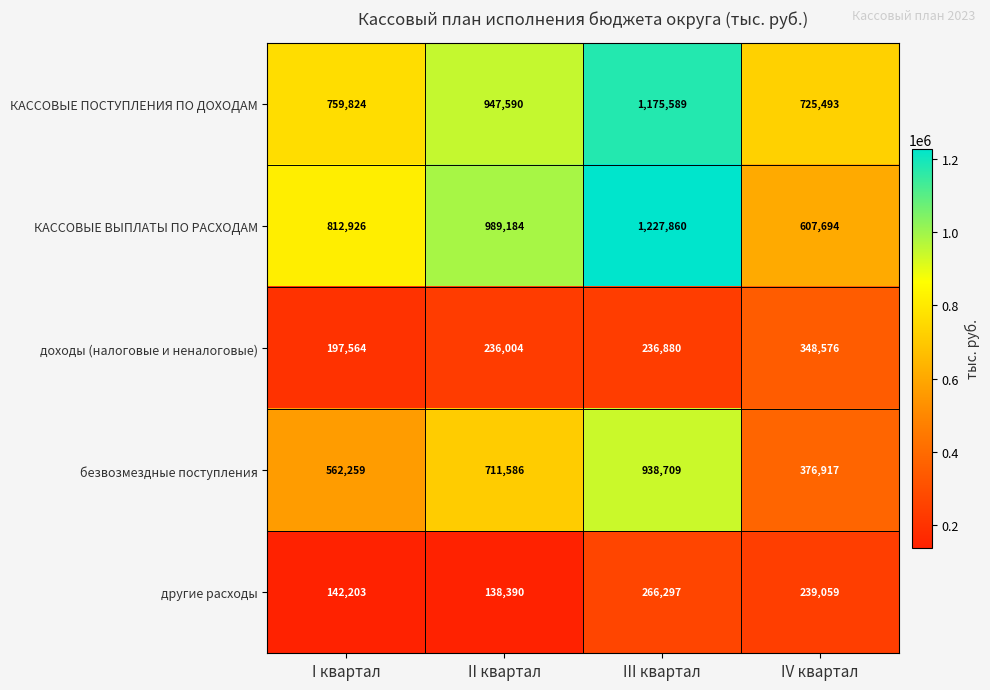

At how many categories does at least one series exceed 810110?

3